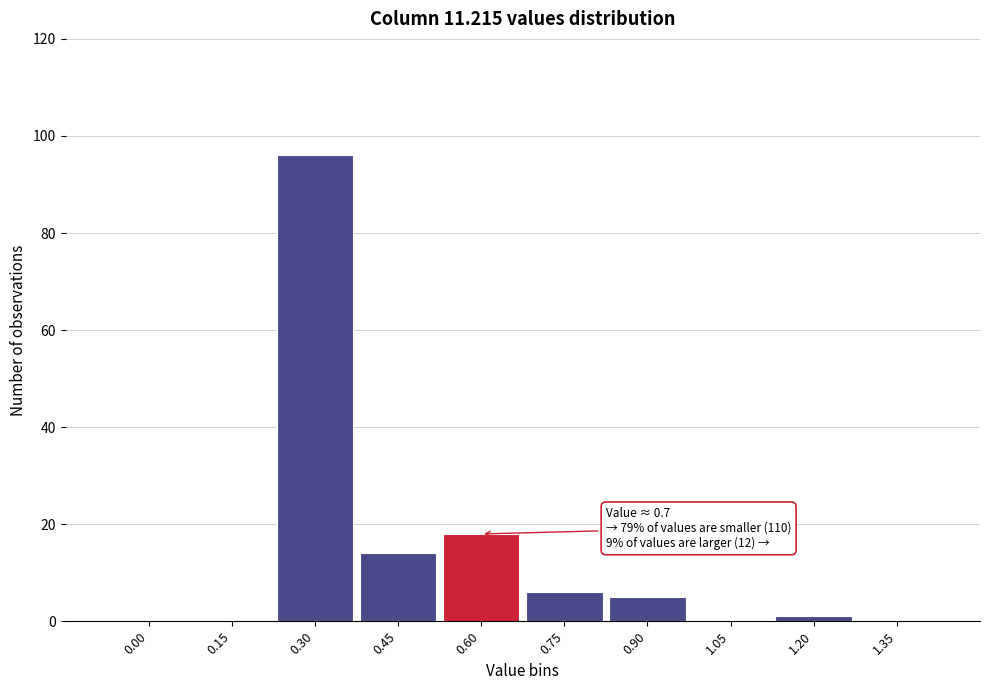

Reading left to right, list all the values displayed in this chart.

0.00=0	0.15=0	0.30=96	0.45=14	0.60=18	0.75=6	0.90=5	1.05=0	1.20=1	1.35=0